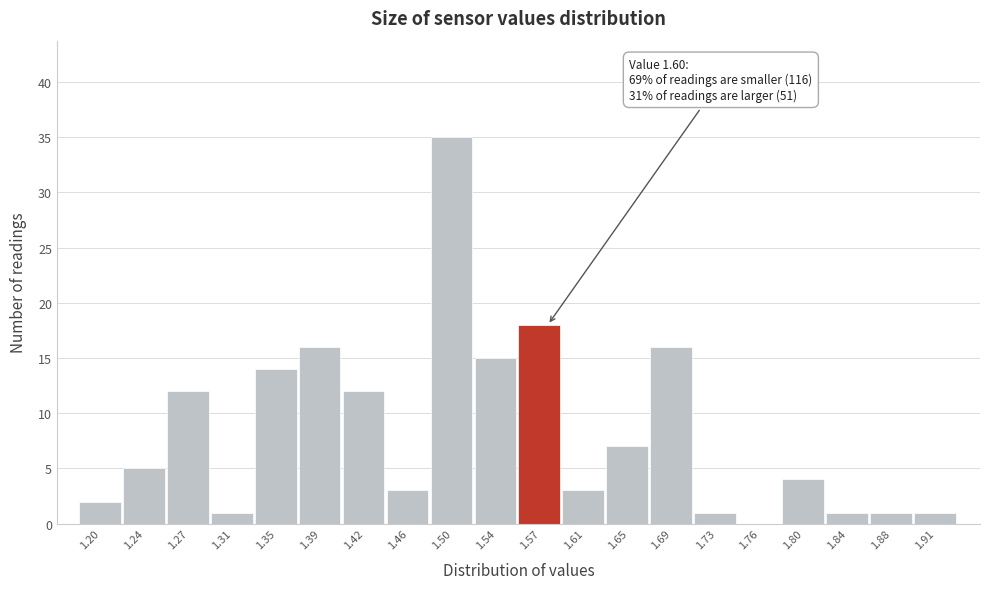

Reading left to right, extract all data points from this chart.

1.20=2	1.24=5	1.27=12	1.31=1	1.35=14	1.39=16	1.42=12	1.46=3	1.50=35	1.54=15	1.57=18	1.61=3	1.65=7	1.69=16	1.73=1	1.76=0	1.80=4	1.84=1	1.88=1	1.91=1